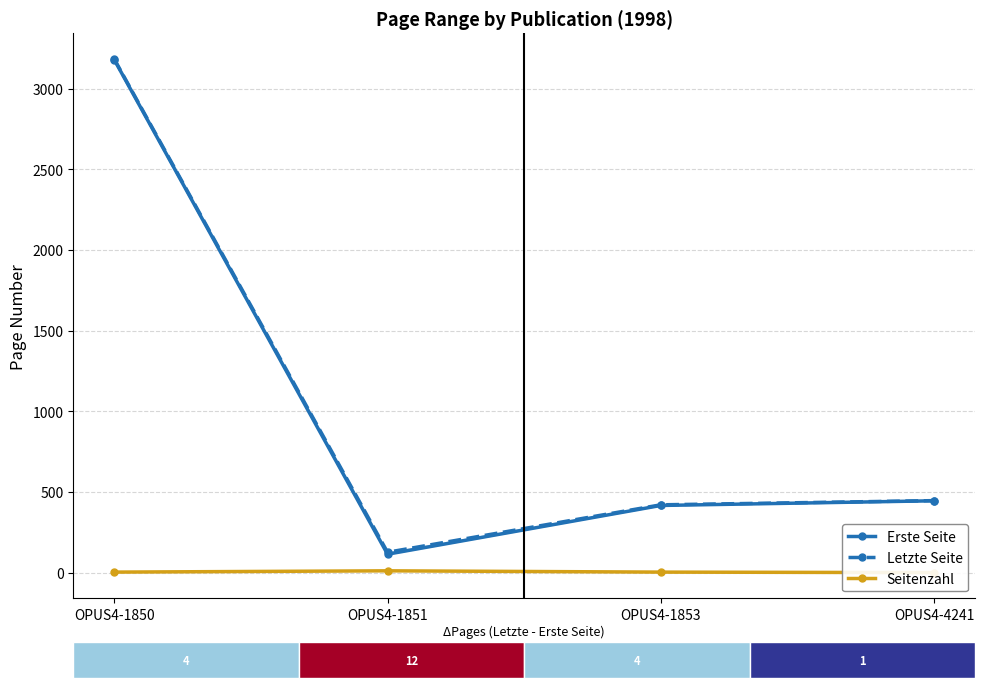

The value of Erste Seite at OPUS4-4241 is 192. True or false?

False